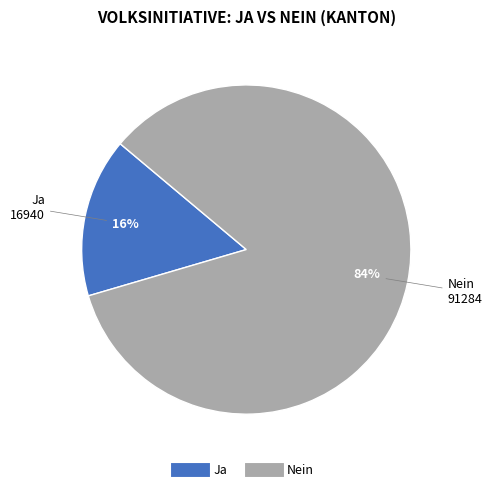

Between Ja and Nein, which is larger?

Nein